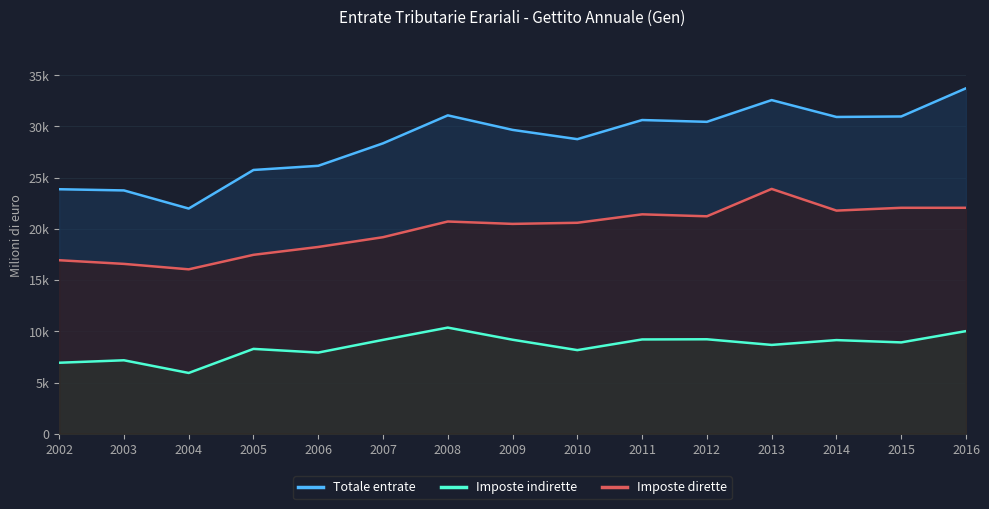

Which has a higher value, 2013 or 2002?

2013